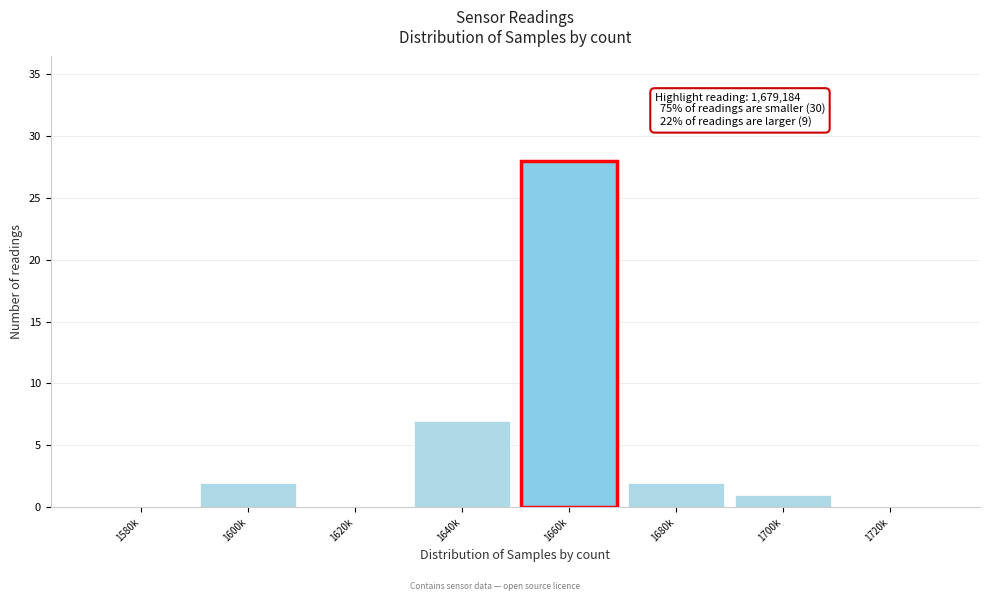

Reading left to right, extract all data points from this chart.

1580k=0	1600k=2	1620k=0	1640k=7	1660k=28	1680k=2	1700k=1	1720k=0